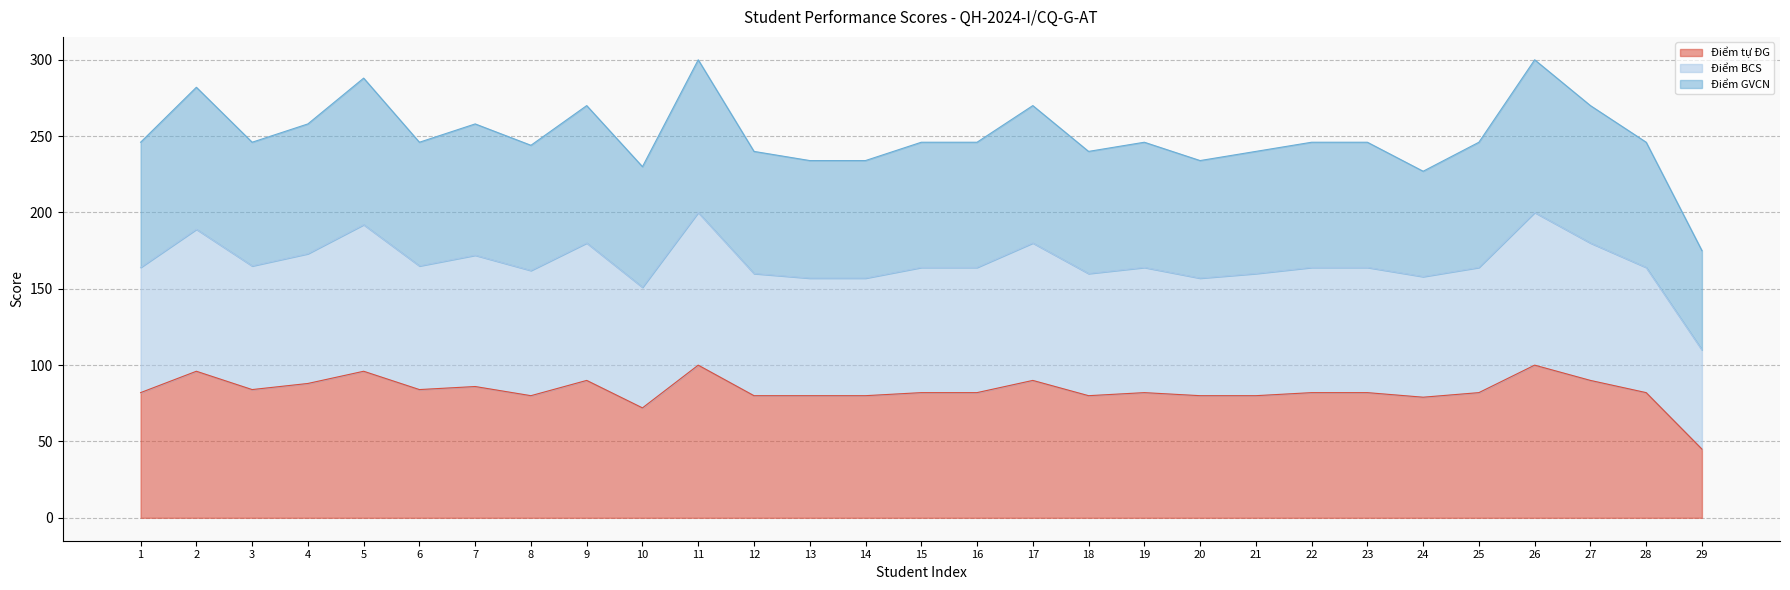

The Điểm tự ĐG series shows 70 at 29. True or false?

False